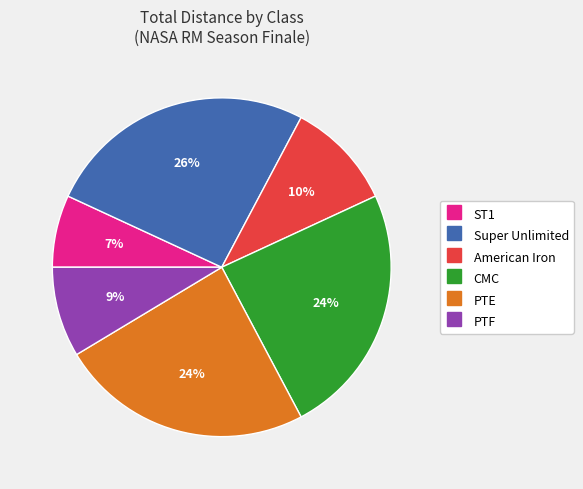

How many segments does this pie chart have?

6